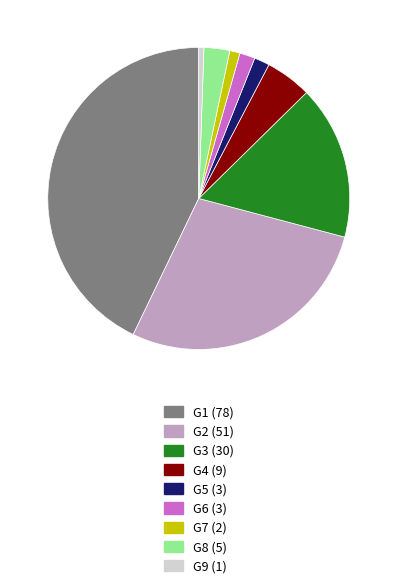

Is G6 the majority of the pie?

No